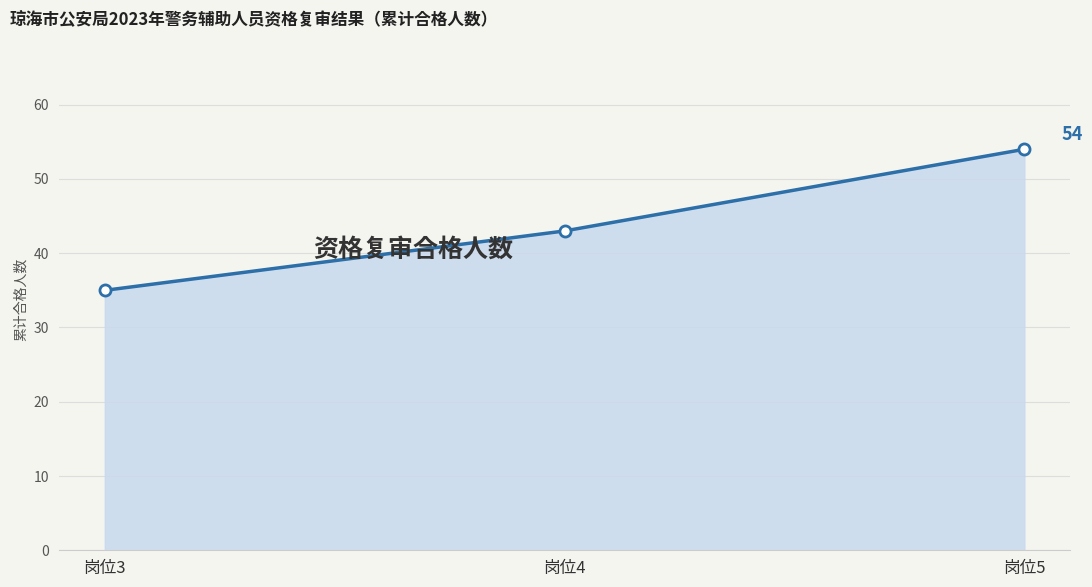

Reading left to right, extract all data points from this chart.

岗位3=35	岗位4=43	岗位5=54